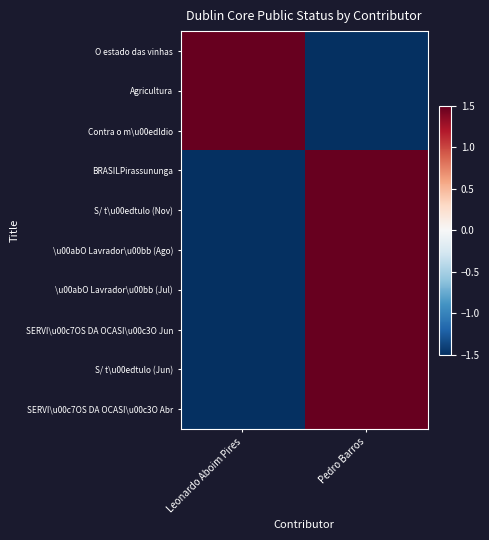

Rank the series by their maximum value, from lowest to highest.

O estado das vinhas, Agricultura, Contra o m\u00edldio, BRASILPirassununga, S/ t\u00edtulo (Nov), \u00abO Lavrador\u00bb (Ago), \u00abO Lavrador\u00bb (Jul), SERVI\u00c7OS DA OCASI\u00c3O Jun, S/ t\u00edtulo (Jun), SERVI\u00c7OS DA OCASI\u00c3O Abr